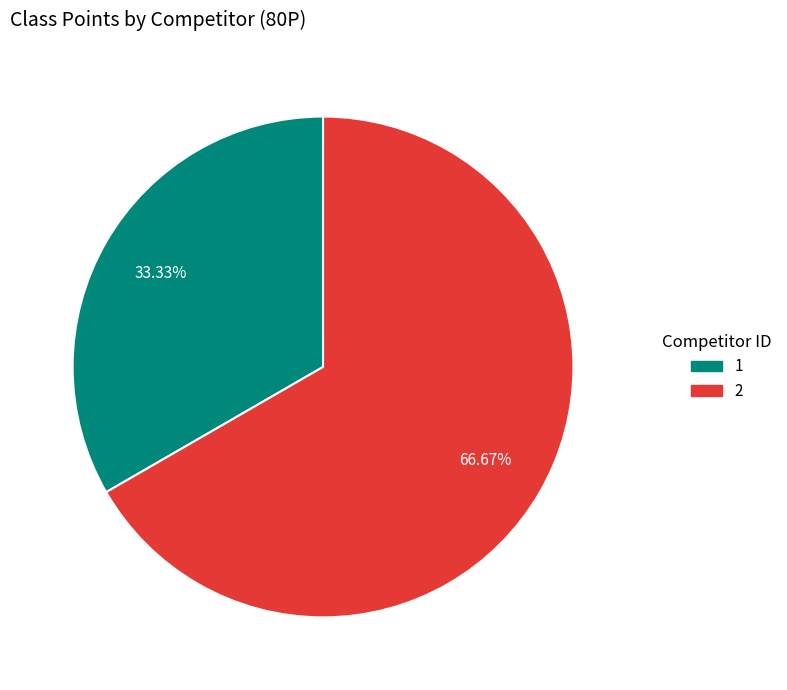

Count the number of slices in the pie.

2